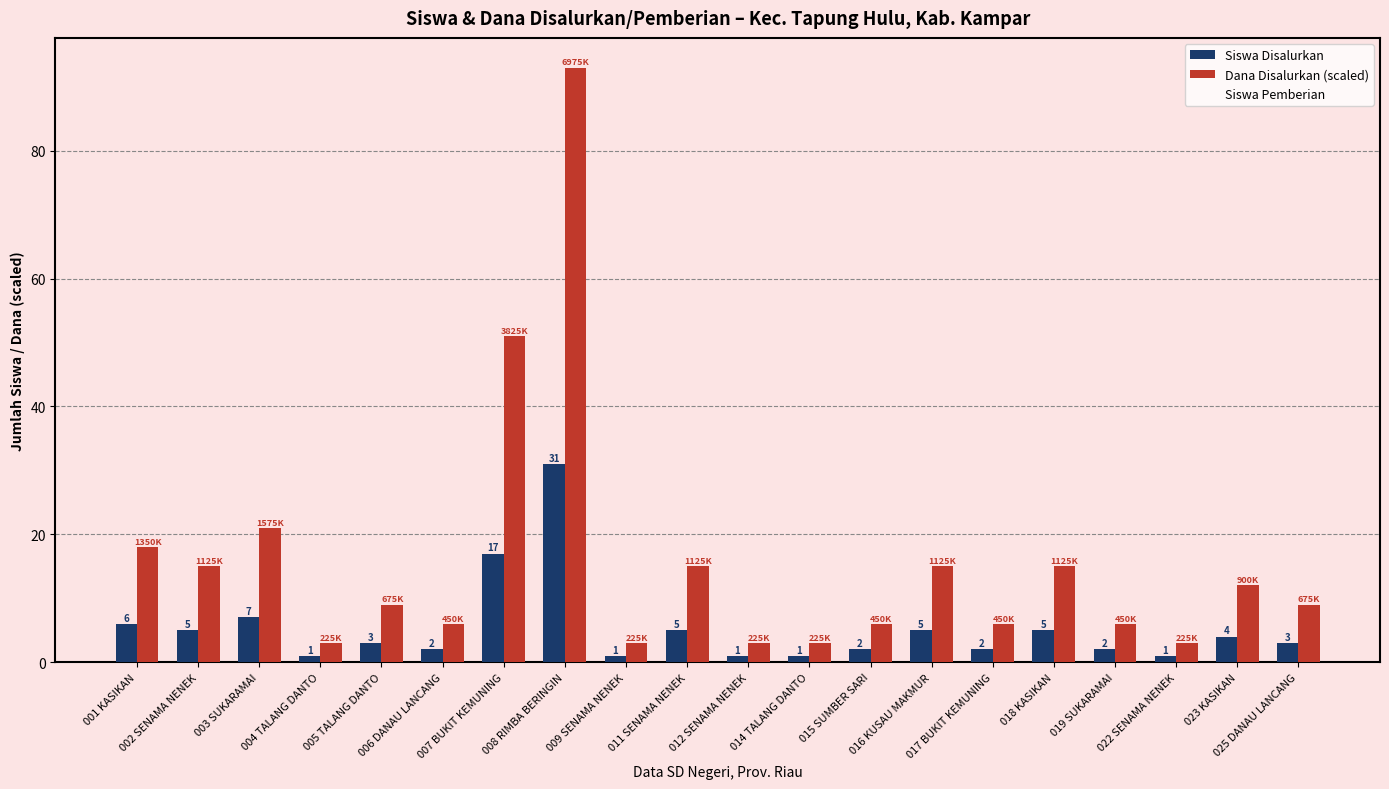

How many series are shown in this chart?

2